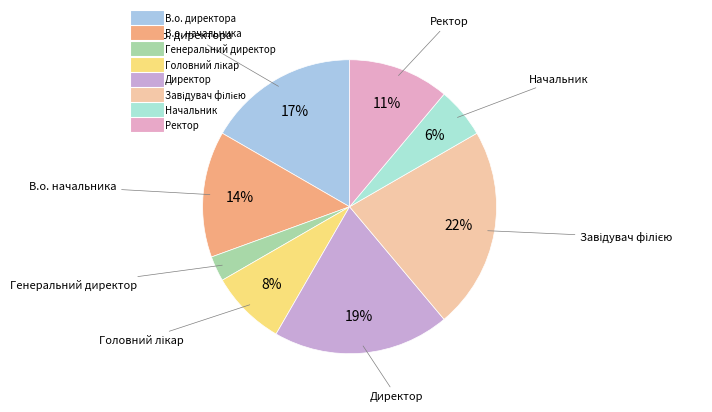

Between Начальник and В.о. директора, which is larger?

В.о. директора